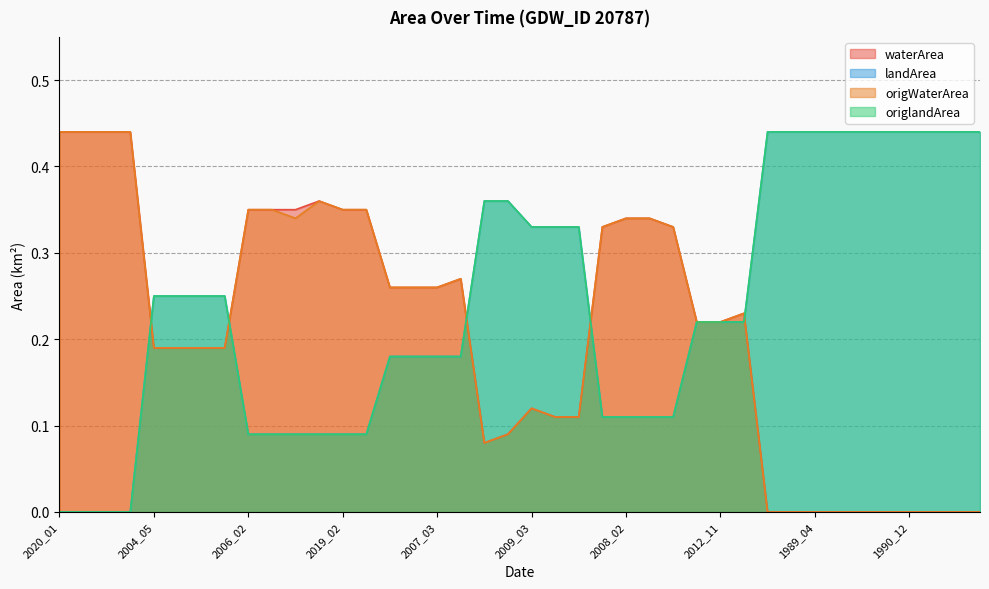

The value of origWaterArea at 2010_01 is 0.3. True or false?

True